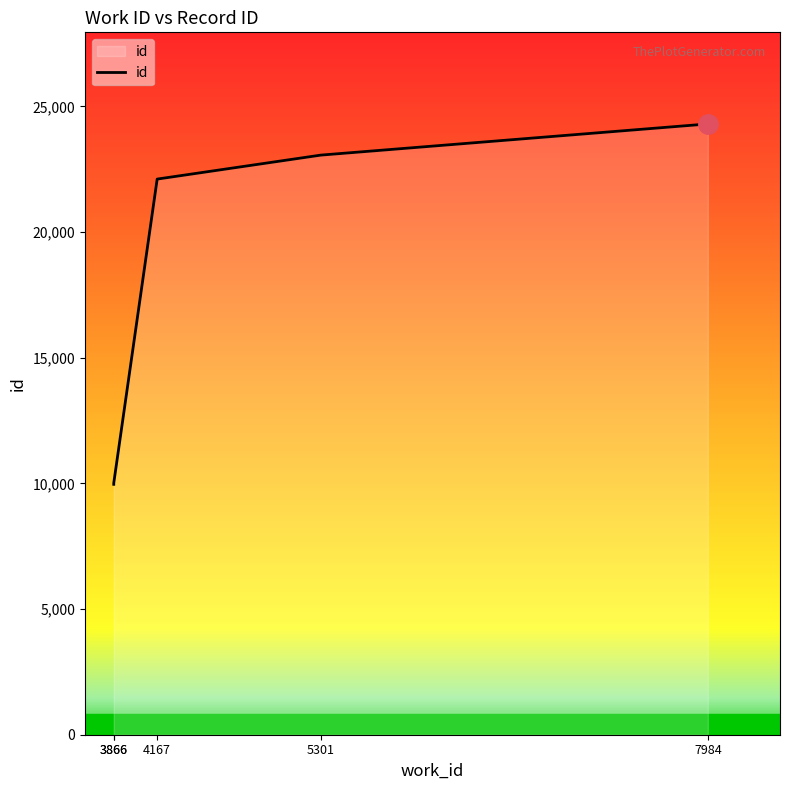

Reading left to right, what are all the values shown in this chart?

9963	10012	22108	23062	24302